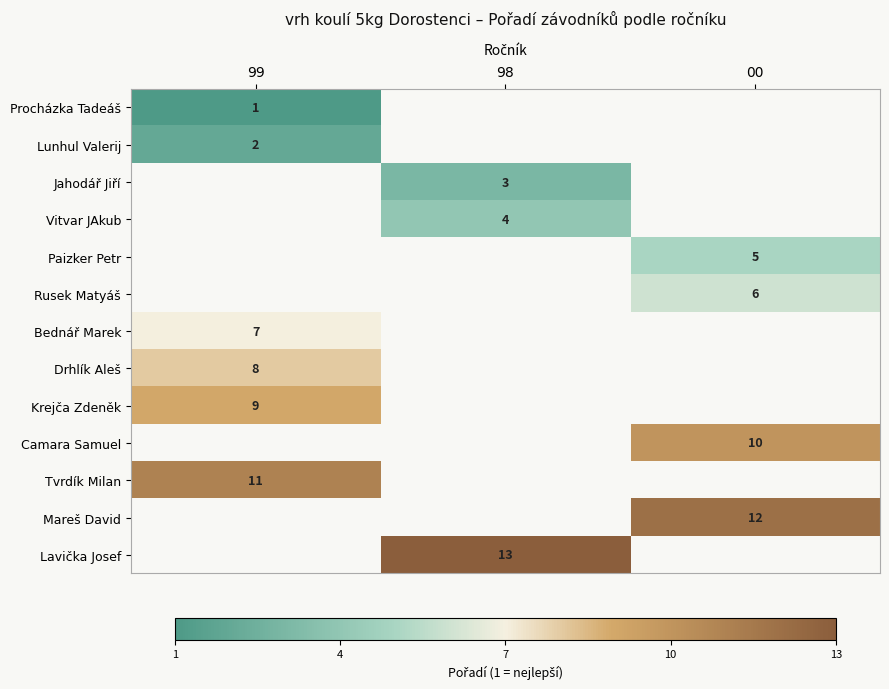

The value of Camara Samuel at 00 is 2. True or false?

False